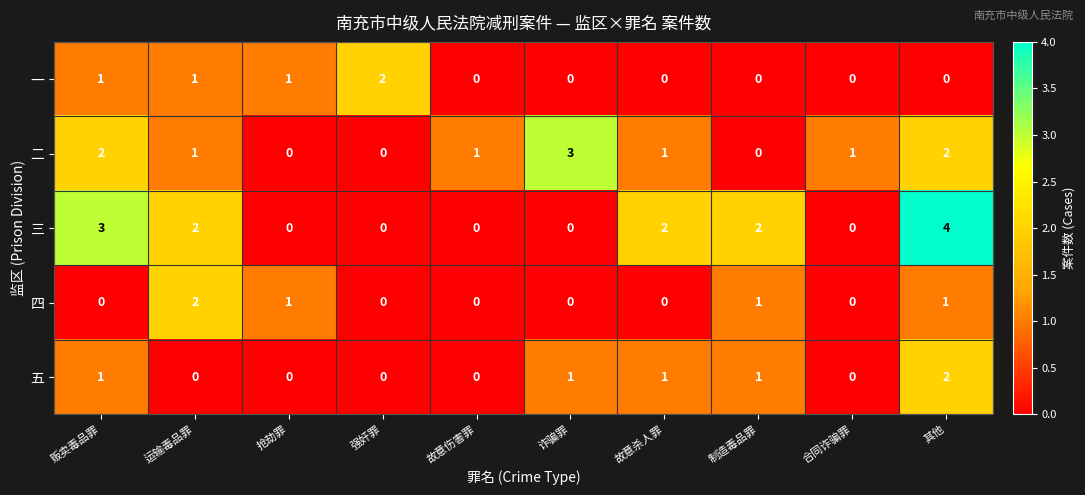

What is the maximum value shown in the chart?

4